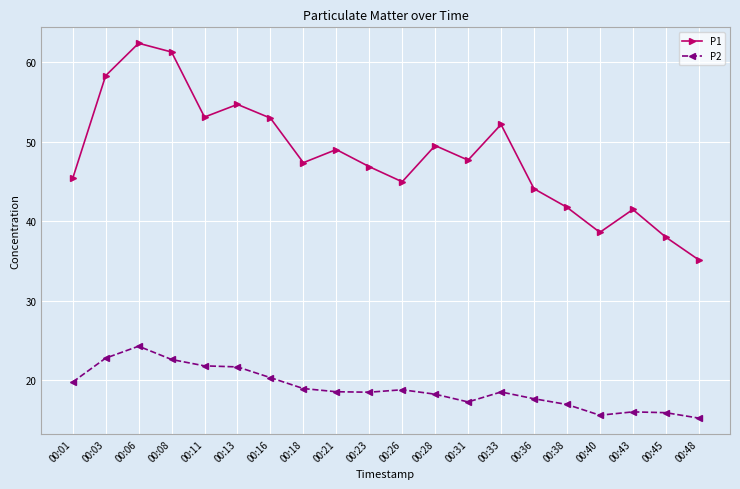

What is the average value of the P2 series?

19.0